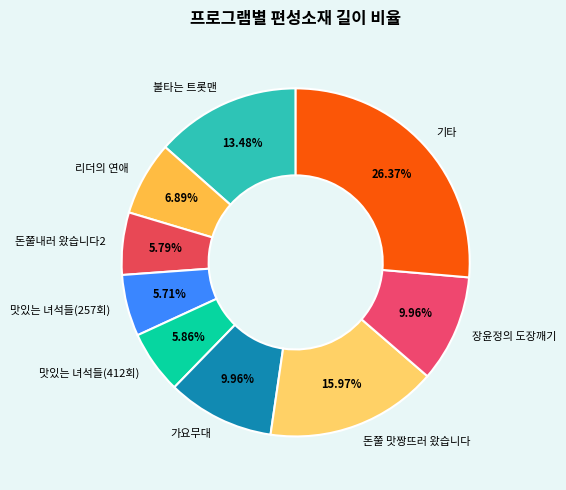

Does 돈쭐내러 왔습니다2 represent more than half of the total?

No